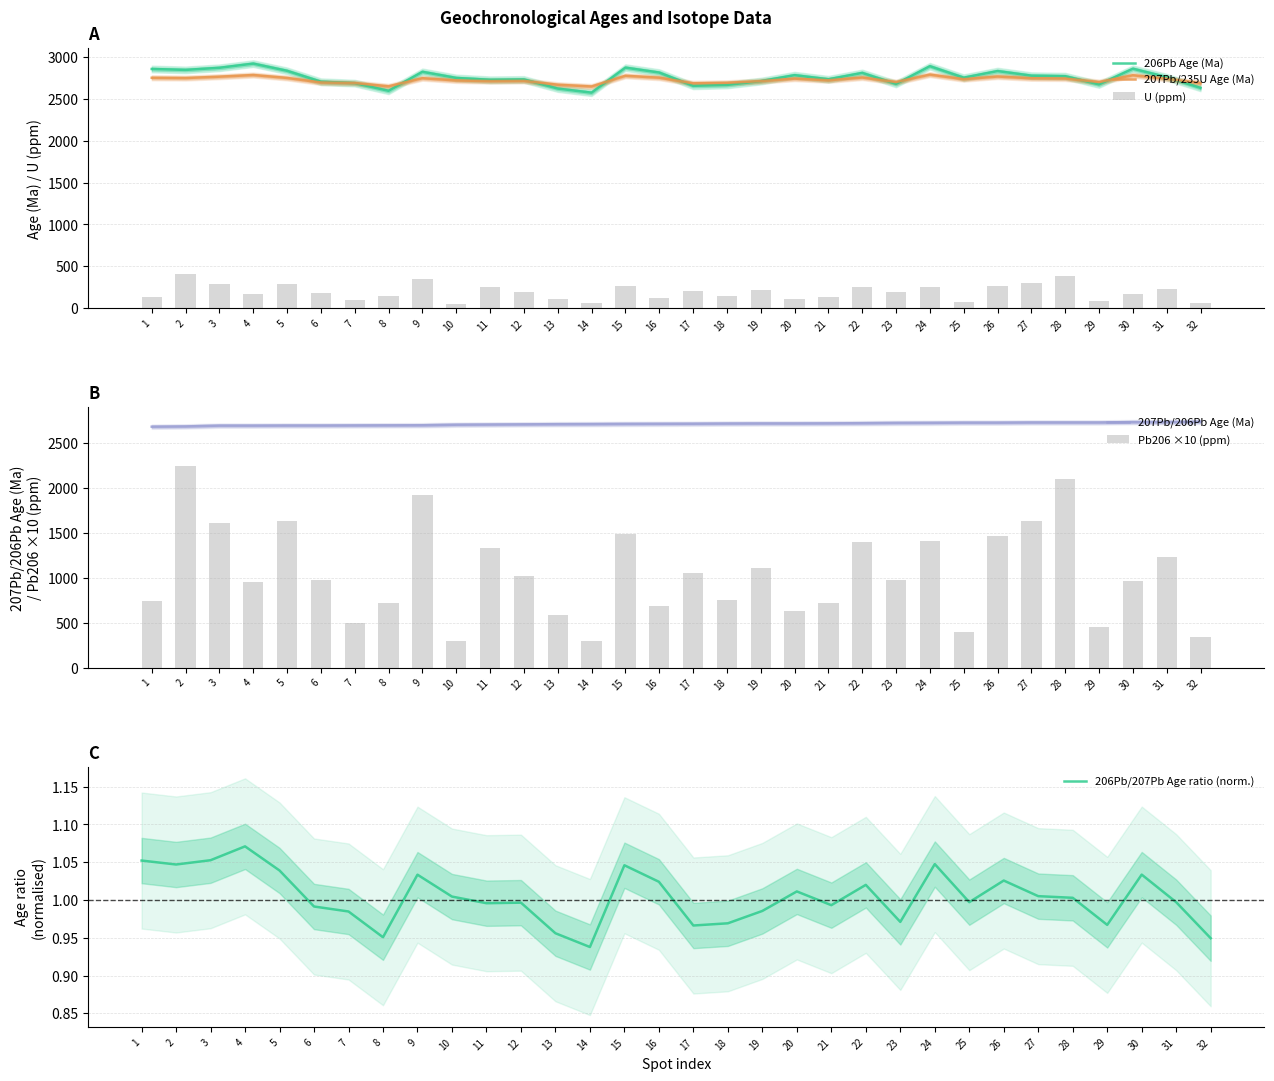

At which category is the sum across all series the highest?

2